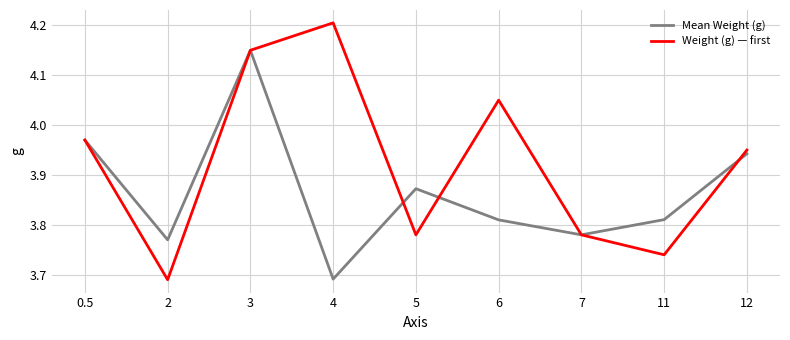

At how many categories does at least one series exceed 3?

9